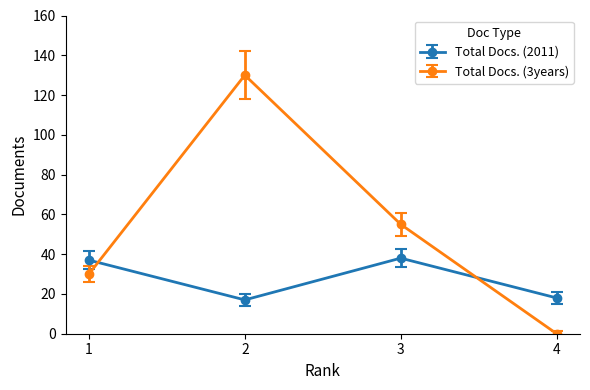

Is it true that Total Docs. (2011) equals 51.4 at 3?

False